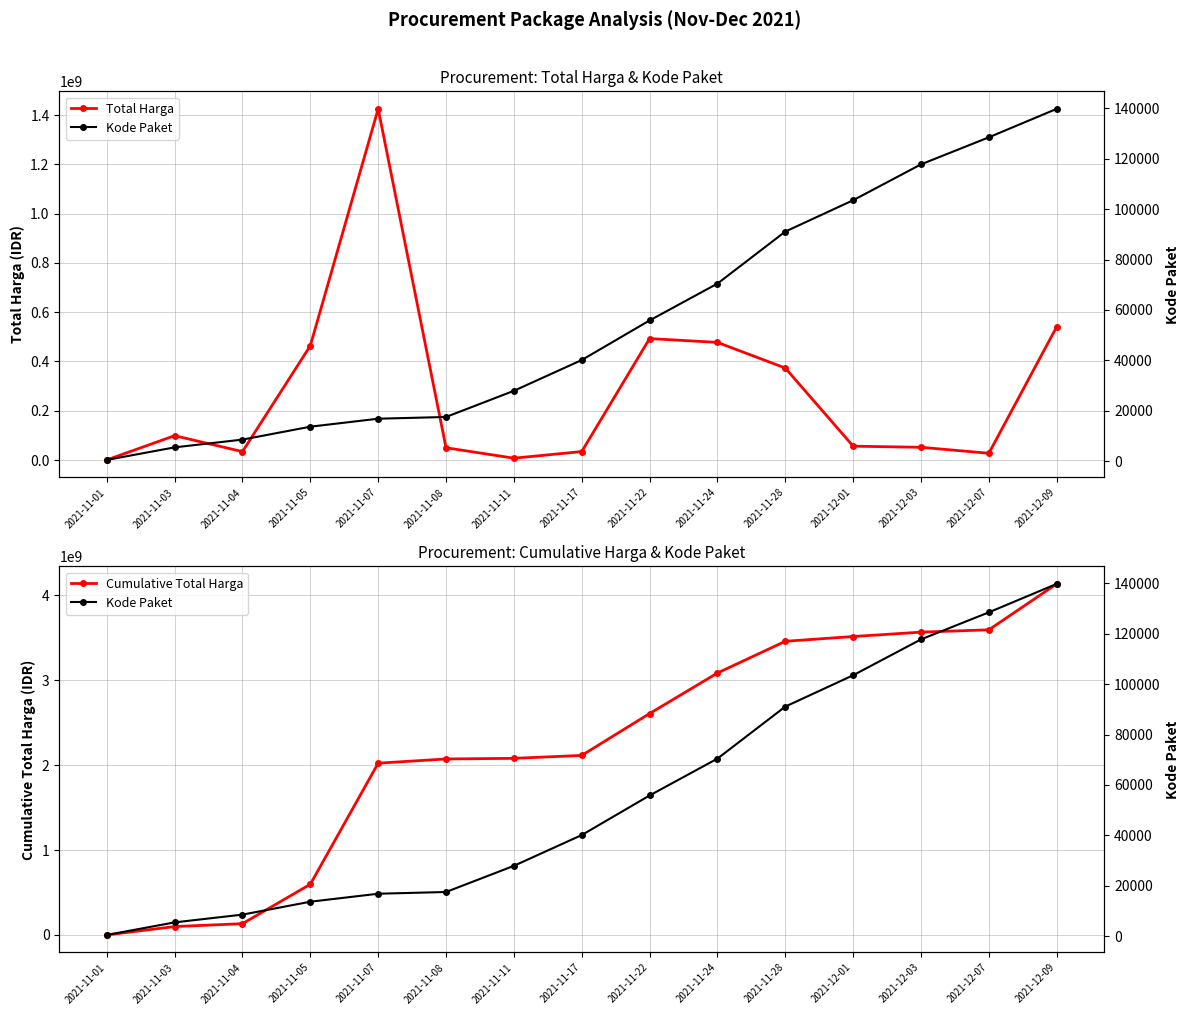

What is the label of the 9th point from the left?

2021-11-22